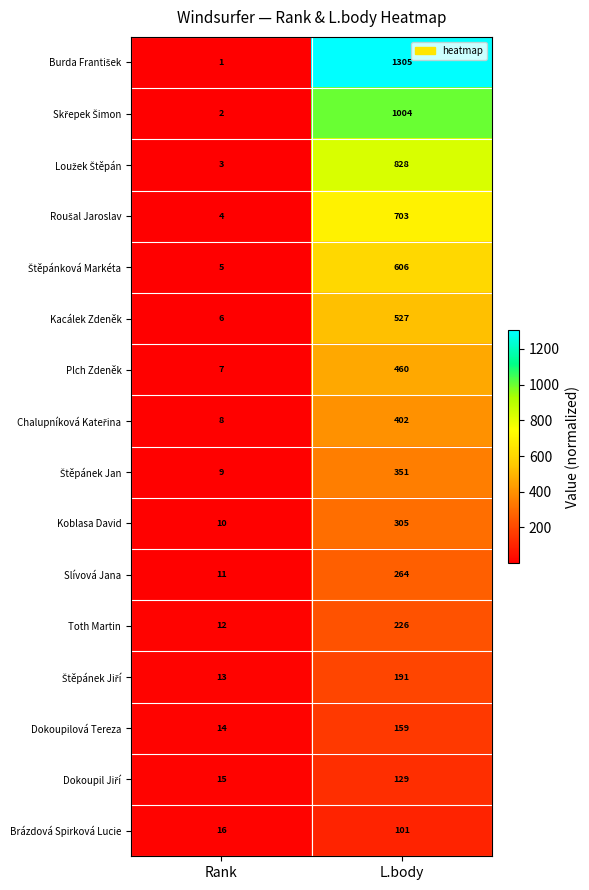

What is the maximum value shown in the chart?

1305